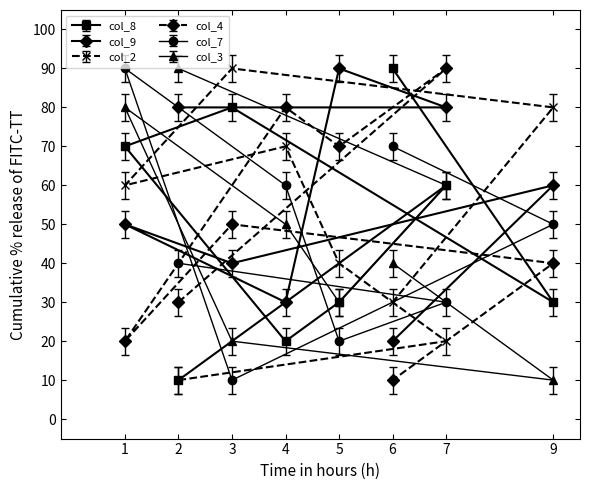

What is the value of the col_7 point at the 5th from the left?

20